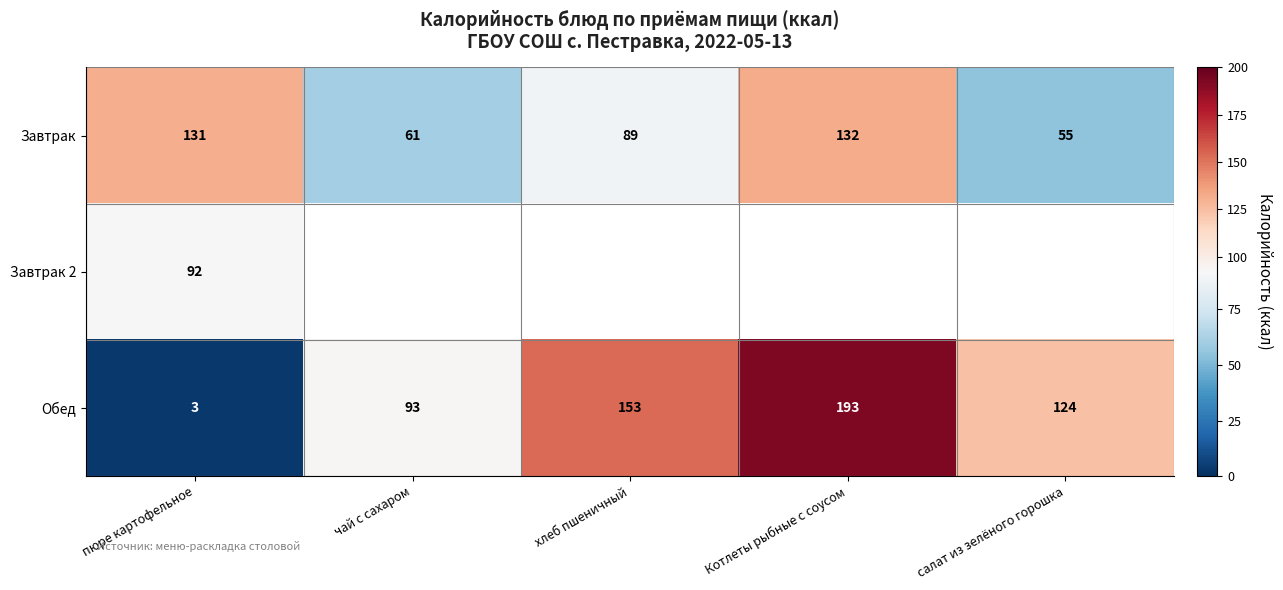

What is the maximum value for Обед?

193